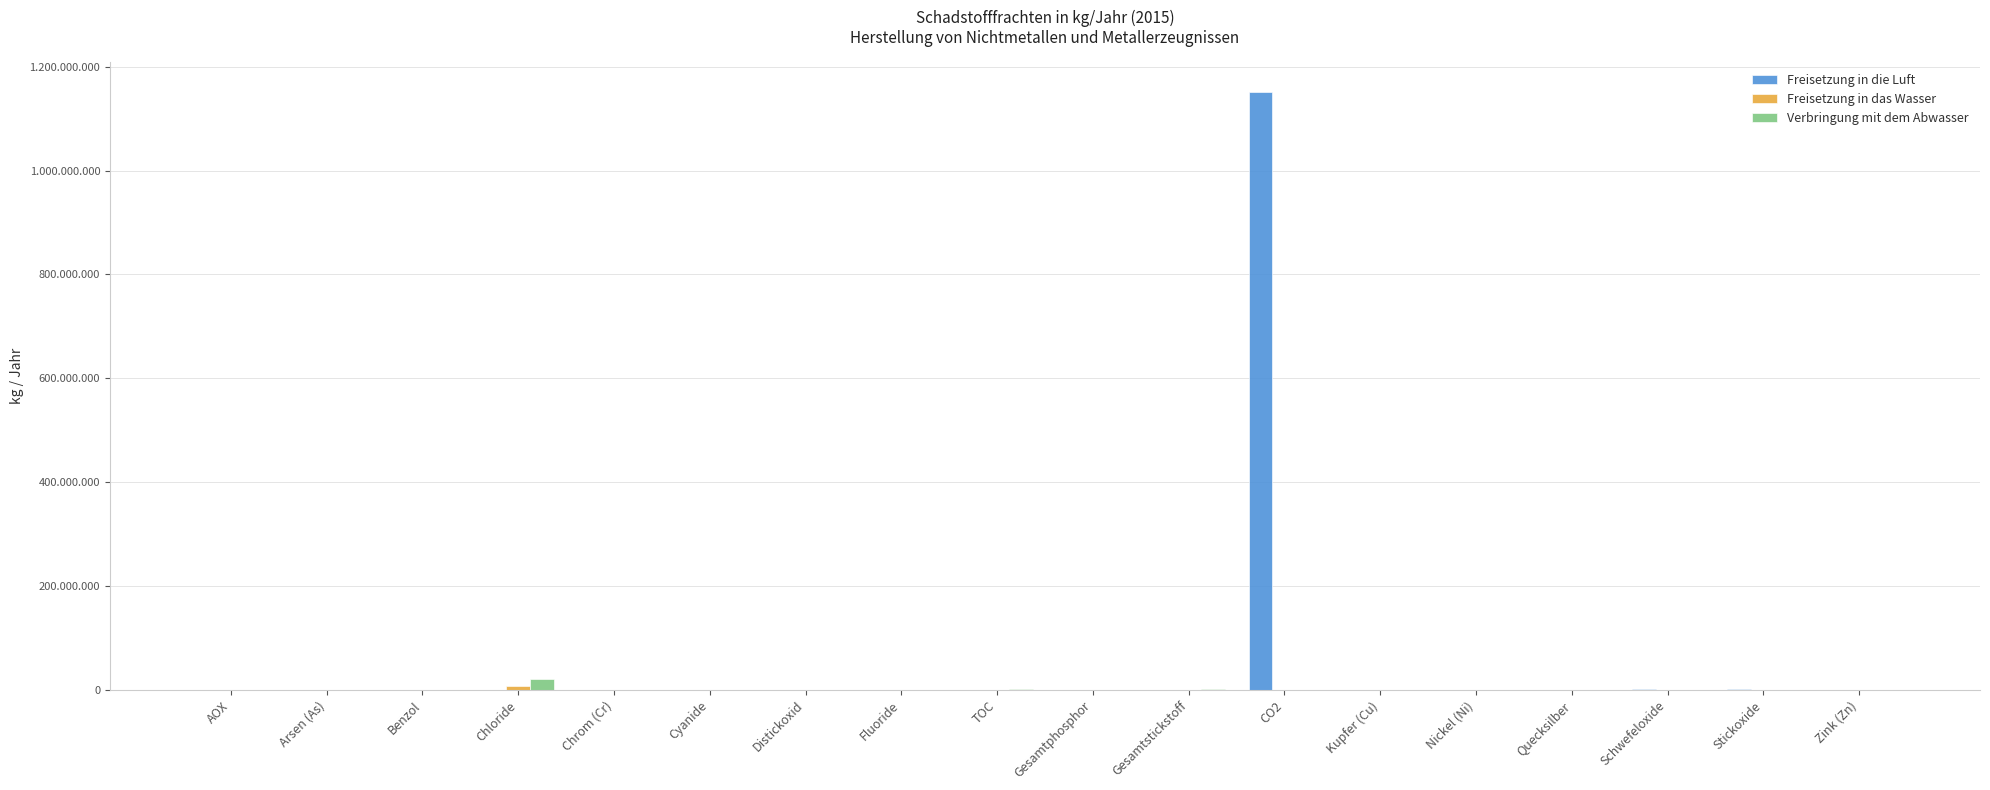

Reading left to right, transcribe all the data shown in this chart.

Freisetzung in die Luft: 0	0	2570	0	0	0	63500	0	0	0	0	1151000000	191	0	0	1079000	1575000	7796
Freisetzung in das Wasser: 0	14	0	6500000	2210	0	0	35990	0	0	116000	0	0	95	0	0	0	214
Verbringung mit dem Abwasser: 1590	0	0	21000000	0	667	0	0	2005600	5880	659000	0	98	123	2	0	0	153